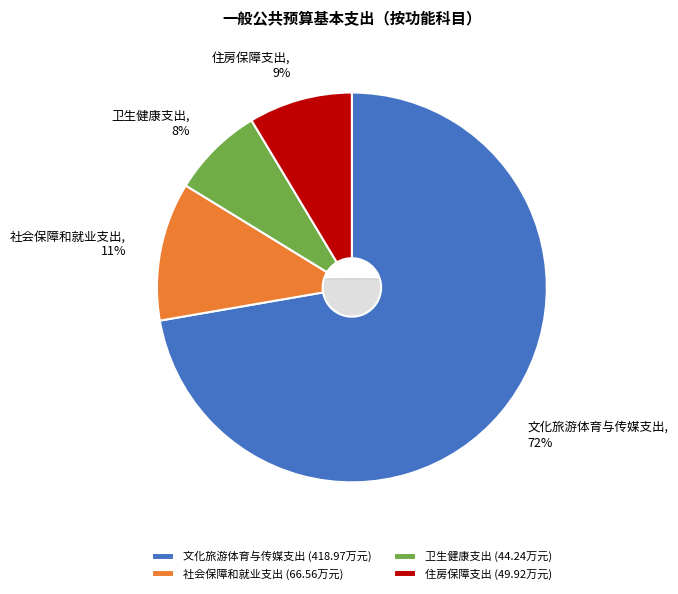

The 住房保障支出 slice represents 9% of the pie. True or false?

True